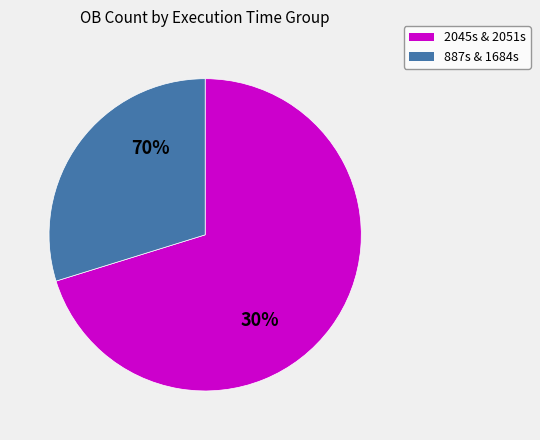

The 2051 slice represents 20% of the pie. True or false?

False